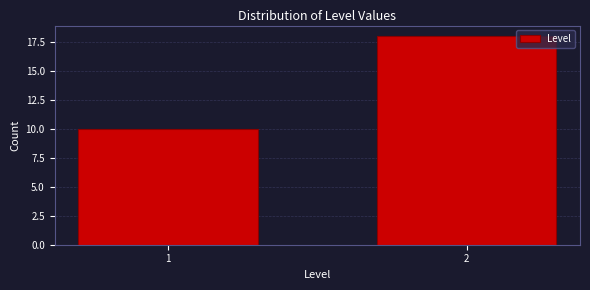

Reading right to left, list all the values displayed in this chart.

2=18	1=10